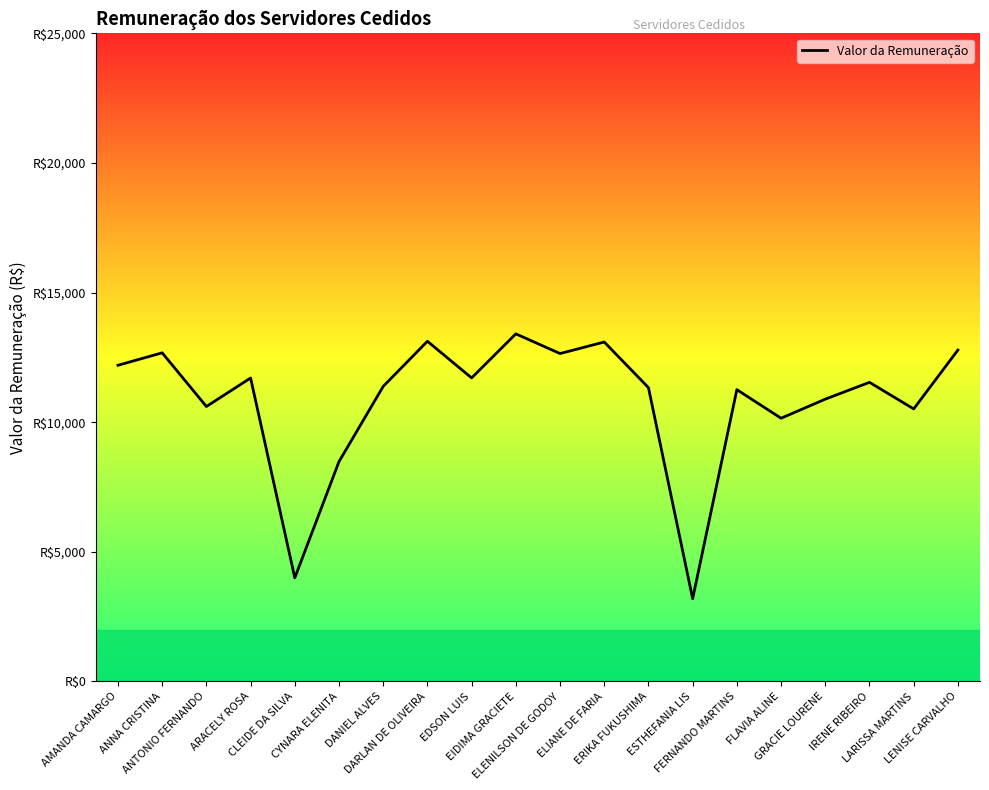

What is the change in value from IRENE RIBEIRO to LARISSA MARTINS?

-1025.9